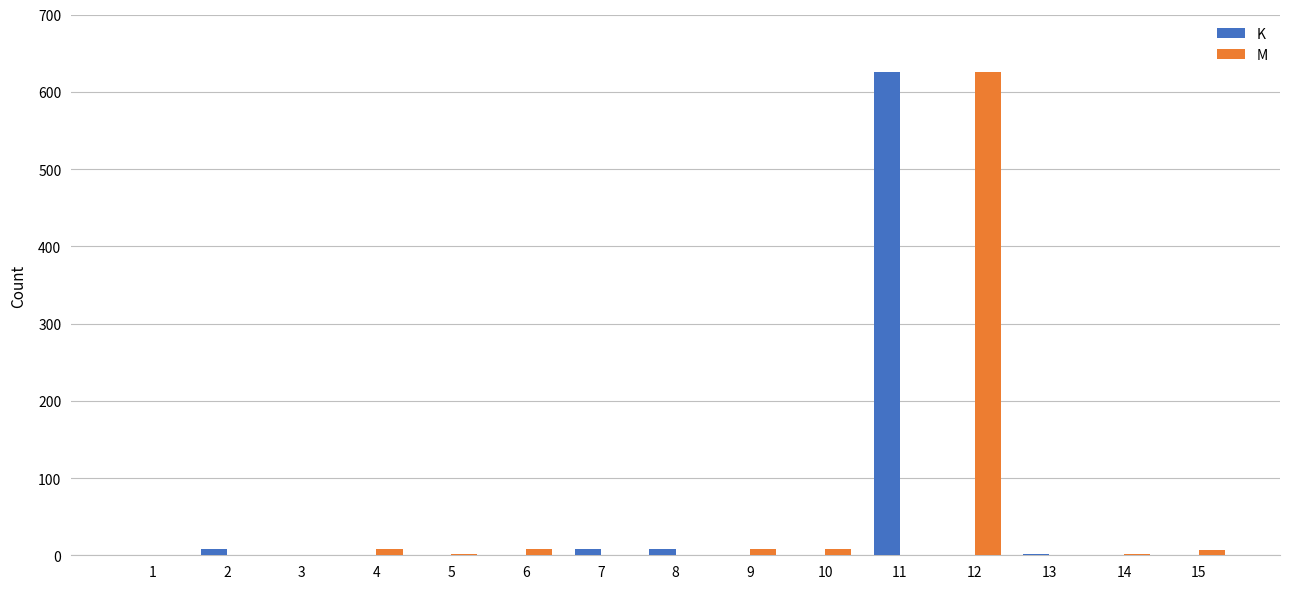

What is the sum of the K values at 8 and 1?

9.0